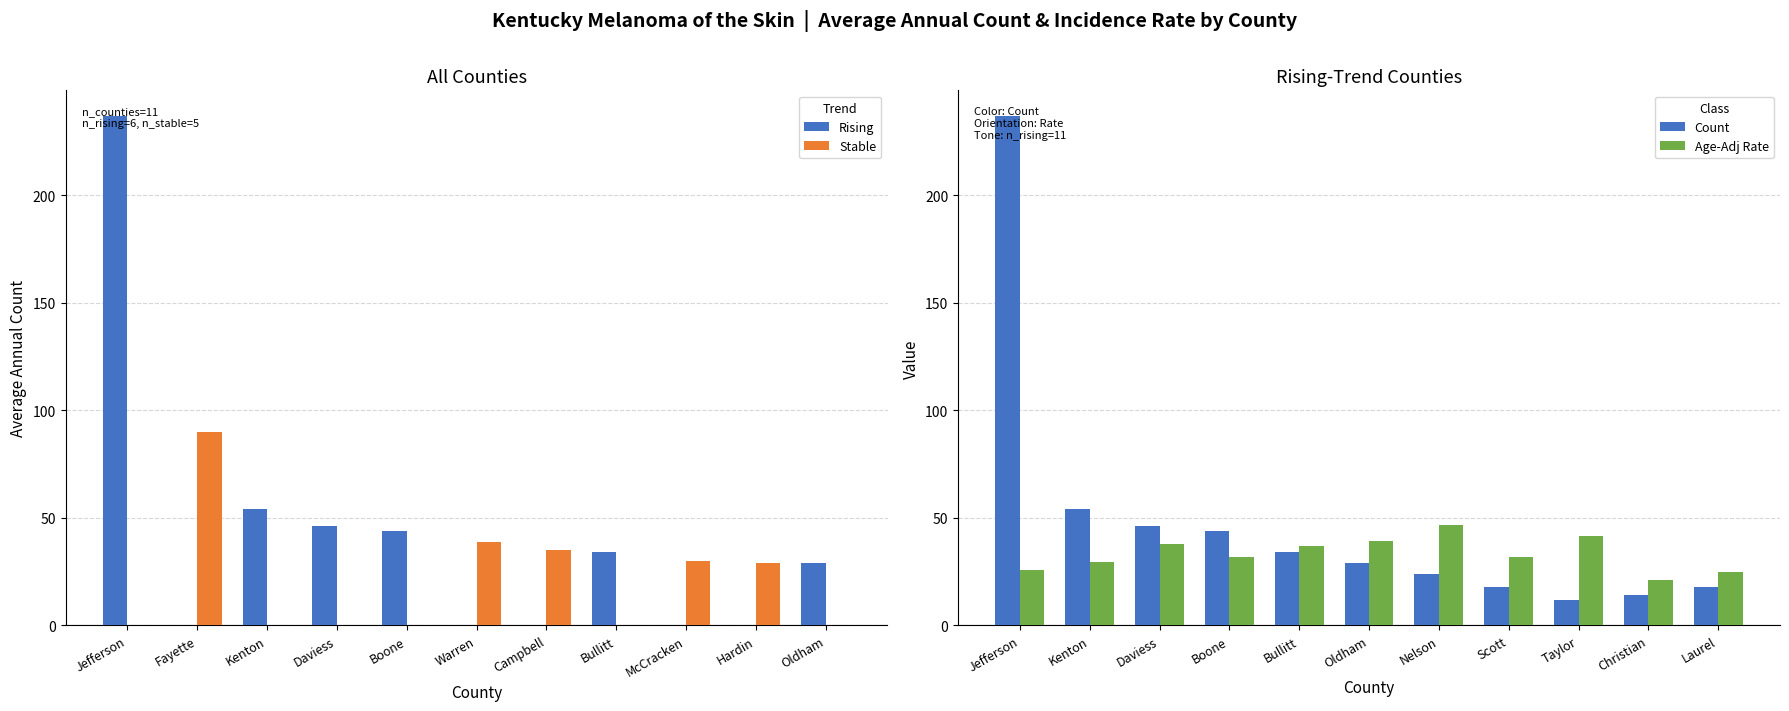

Rank the series by their maximum value, from lowest to highest.

Age-Adj Rate, Stable, Rising, Count